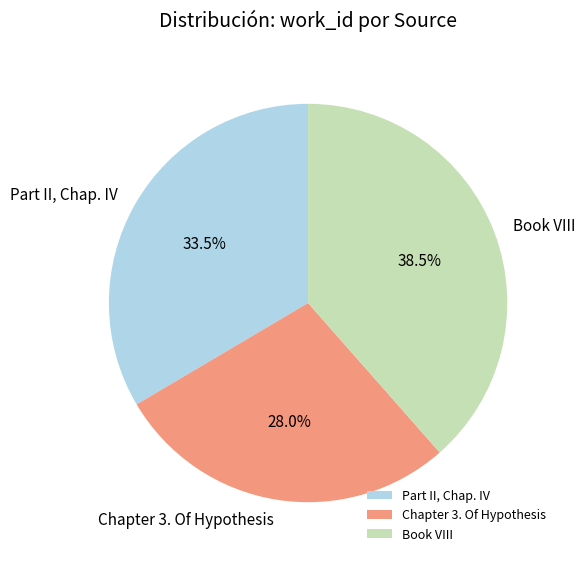

What is the largest slice in the pie chart?

Book VIII